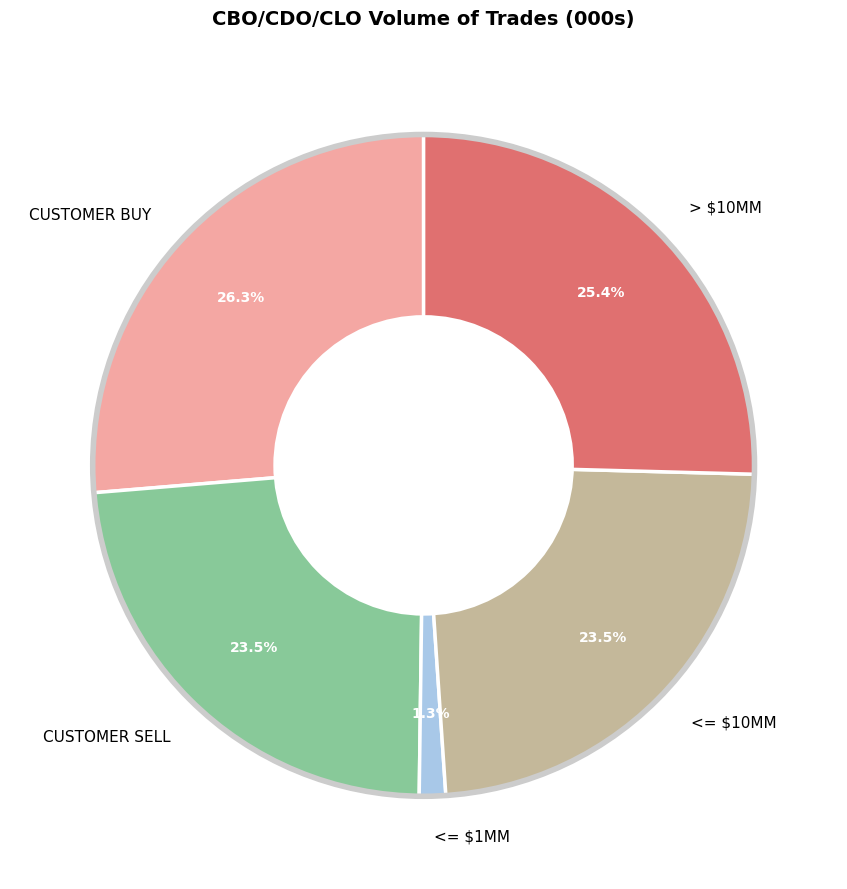

Does any single category account for the majority?

No